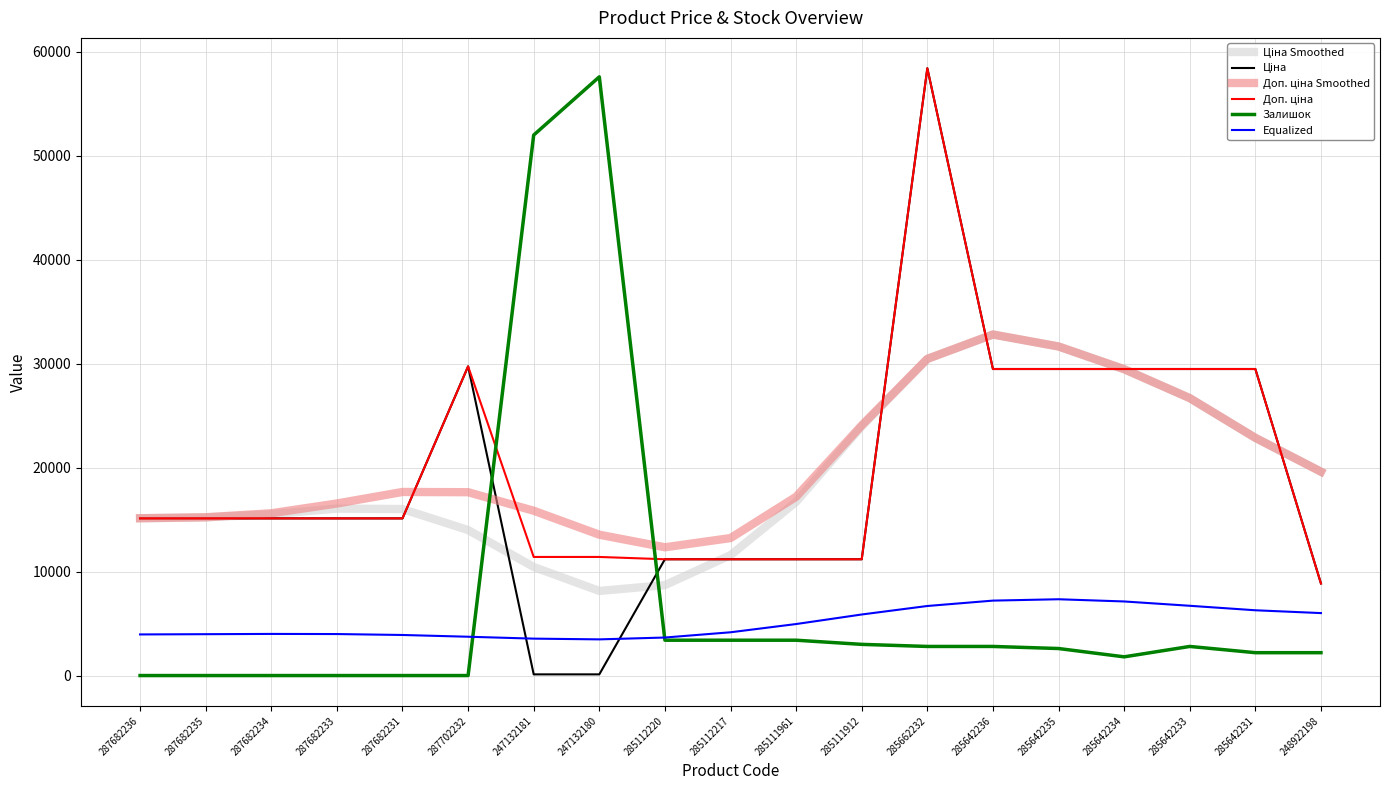

What is the greatest value displayed?

58426.5